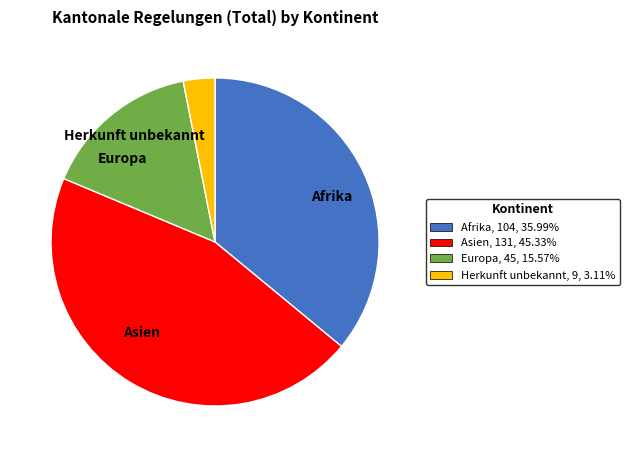

Approximately how many times larger is the value at Asien compared to Herkunft unbekannt?

14.6